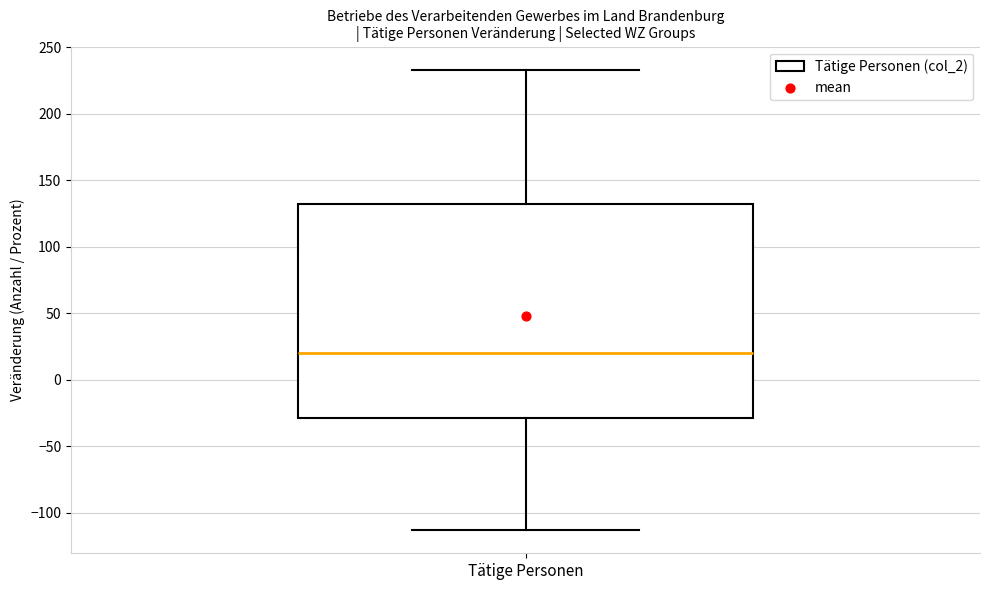

Read this box plot against the y-axis: the position of the median line, the range covered by the box, and the ends of both whiskers. The values are not printed on the chart, so give them approximately, as read against the axis.

median 20, box -30 to 130, whiskers -115 to 235